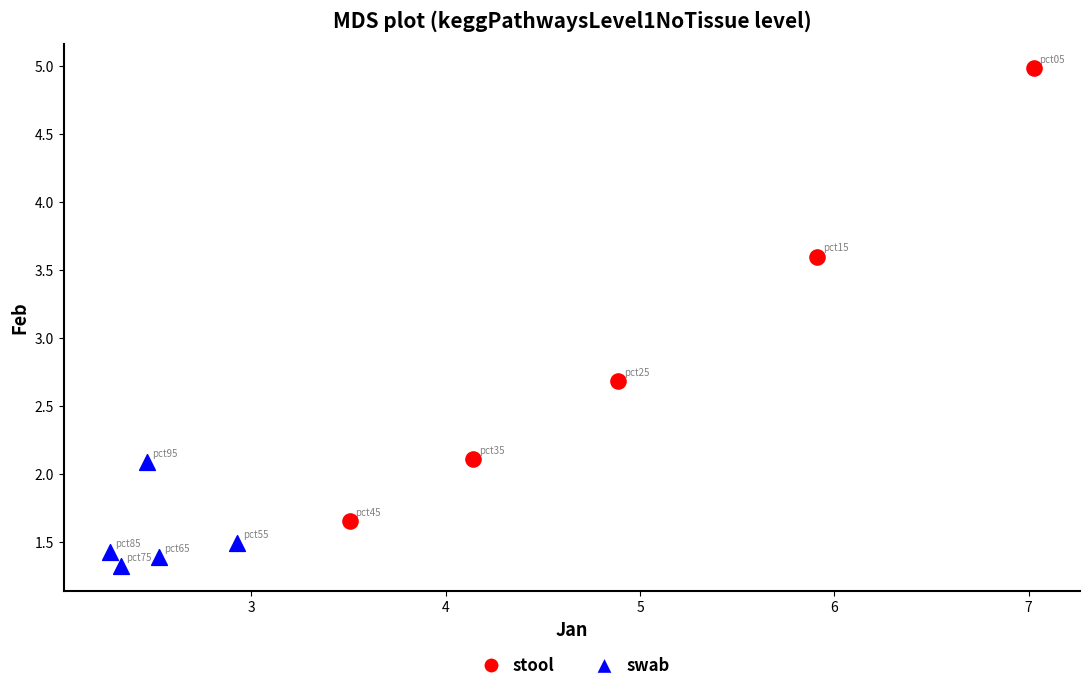

Which series has the largest Y range (max minus min)?

stool